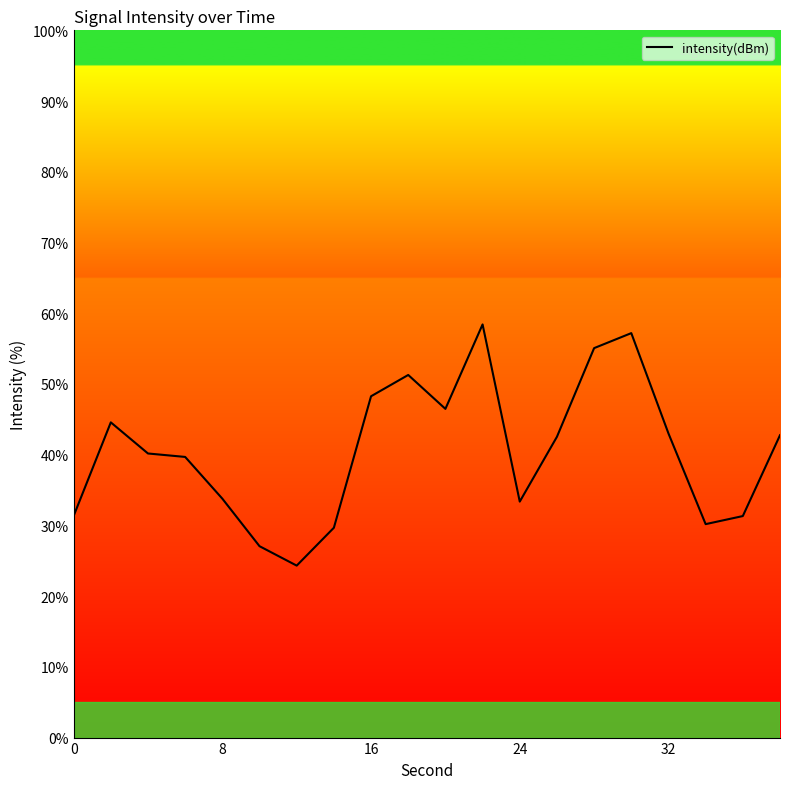

What is the difference between the maximum and minimum values?

34.1